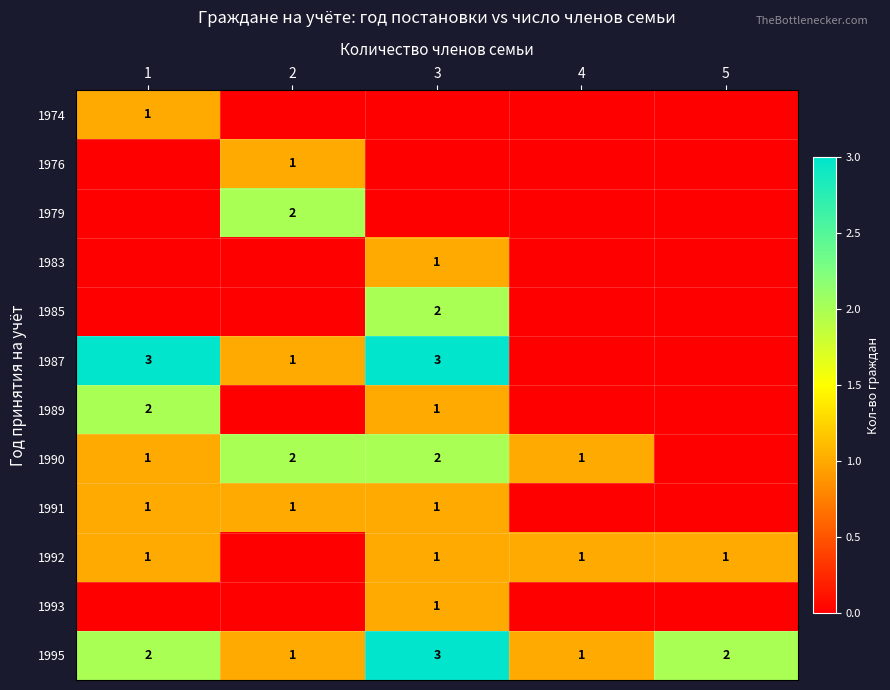

What is the sum of the 1995 values at 3 and 1?

5